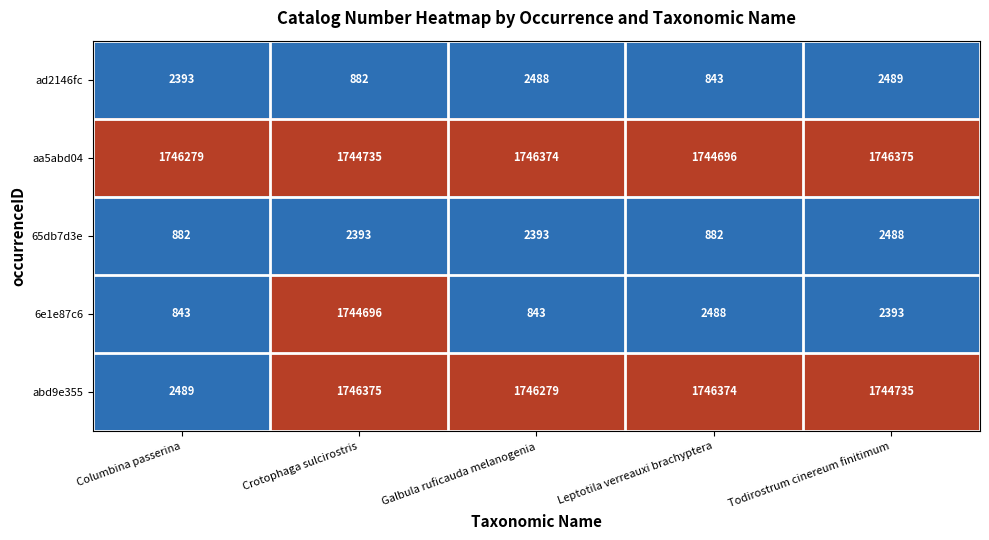

What is the sum of all abd9e355 values?

6986252